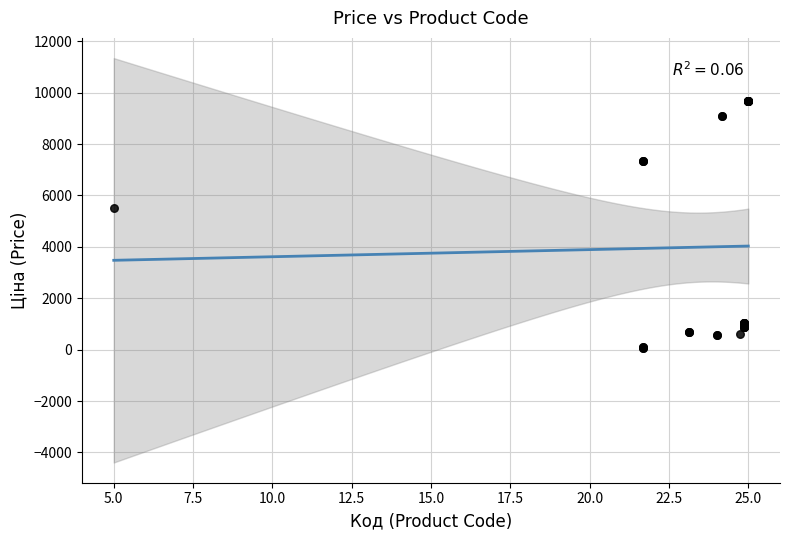

What Y value in the scatter plot is closest to 4859?

5497.3